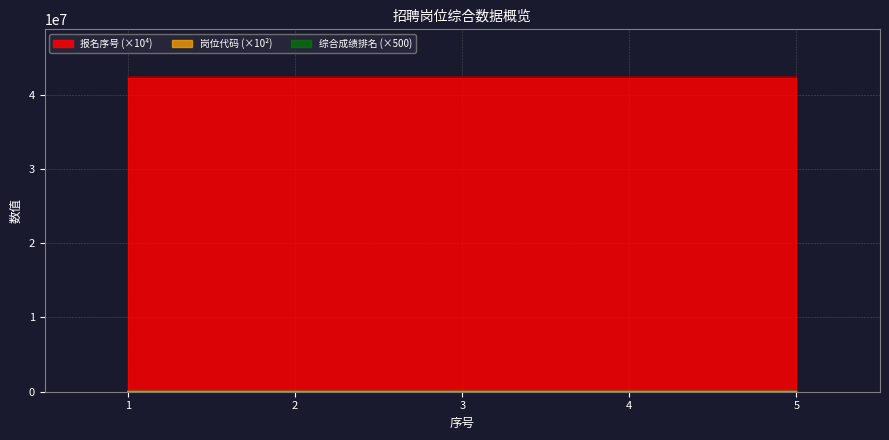

The value of 岗位代码 at 4 is 5.7. True or false?

False